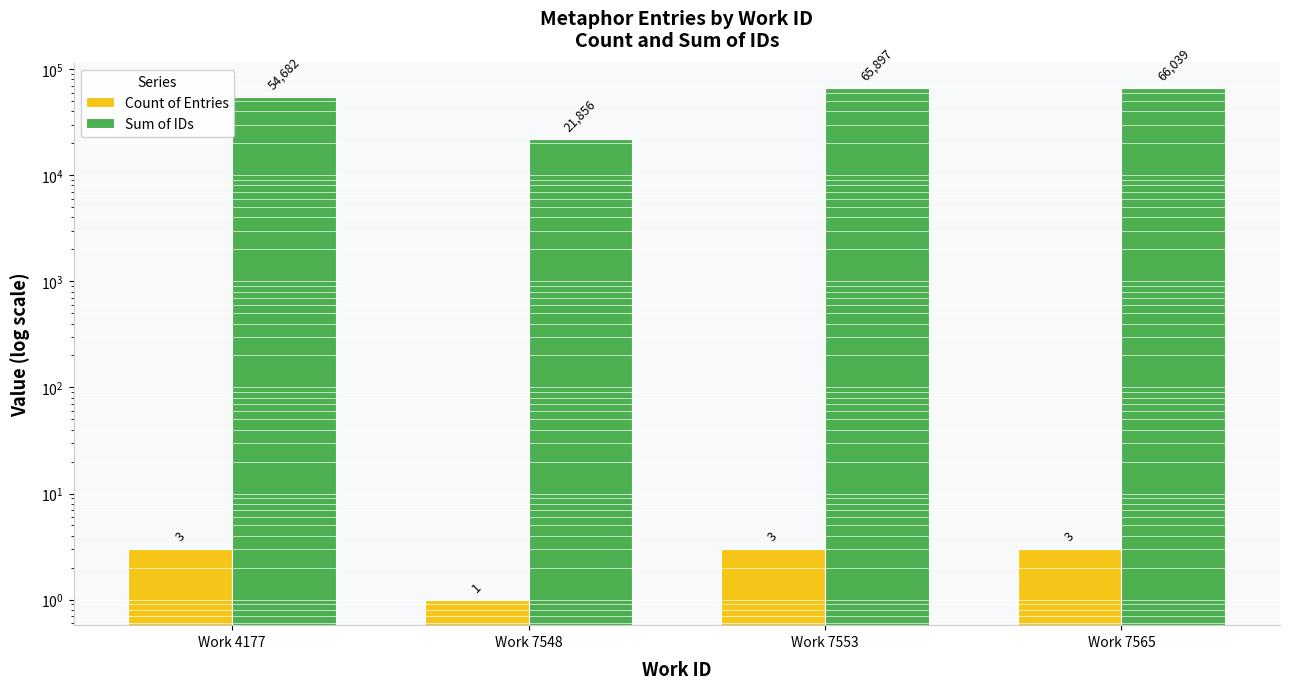

The Sum of IDs series shows 13615 at Work 7565. True or false?

False